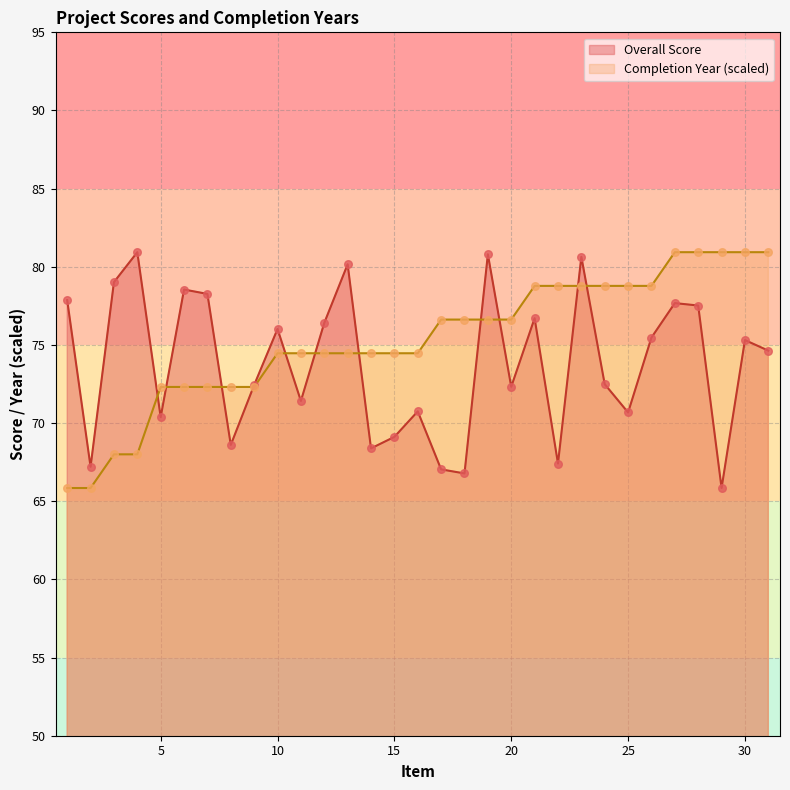

Which series has the largest Y range (max minus min)?

Overall Score